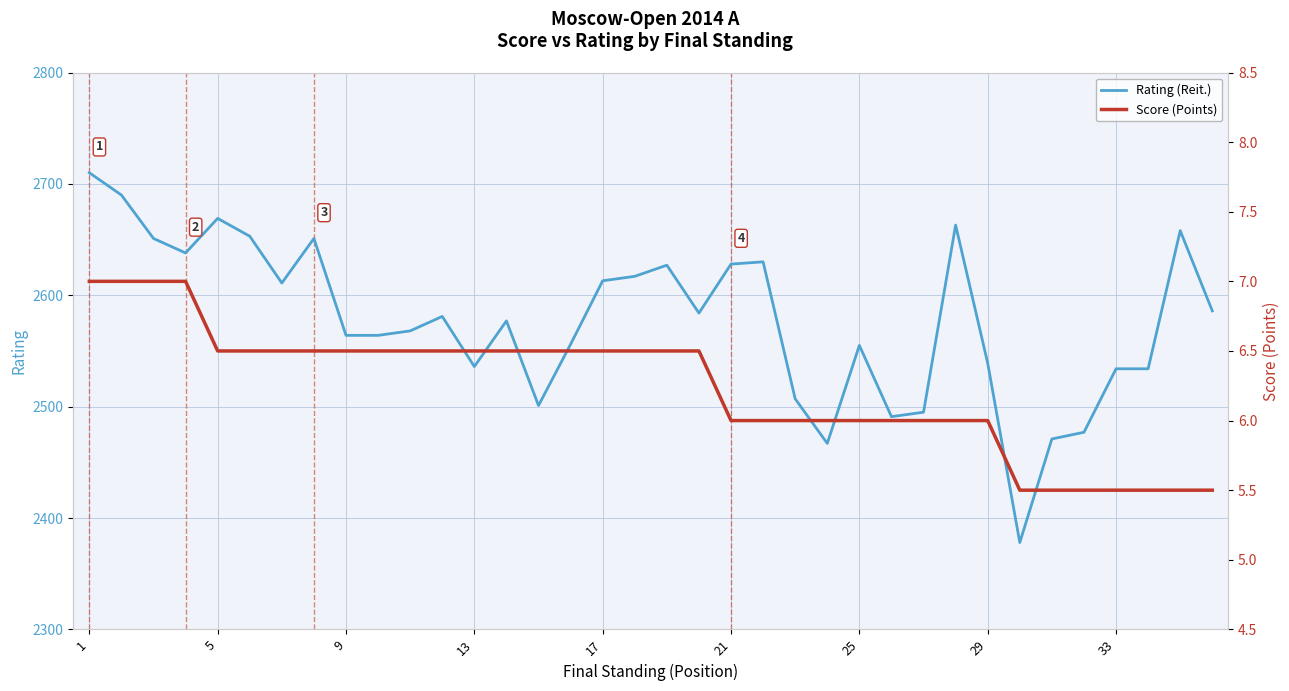

Count the number of data series in this chart.

2